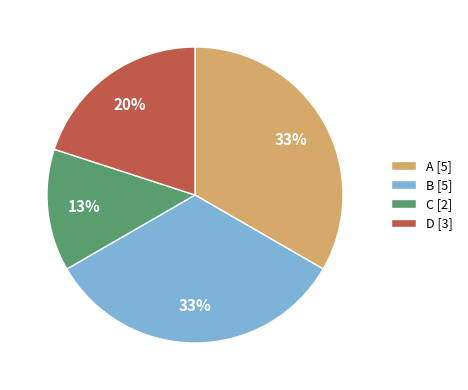

To the nearest percent, what is the difference between the largest and smallest slice percentages?

20%